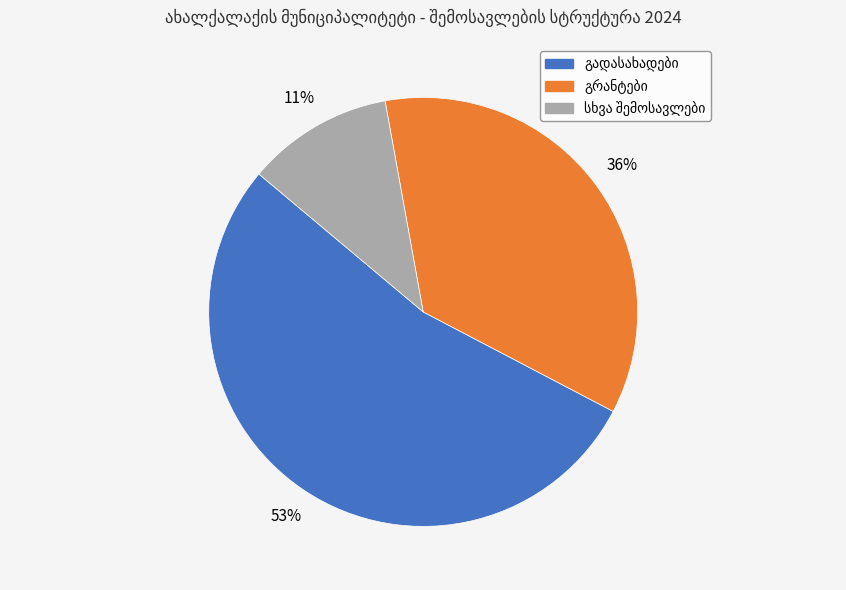

To the nearest percent, what is the average slice percentage?

33%